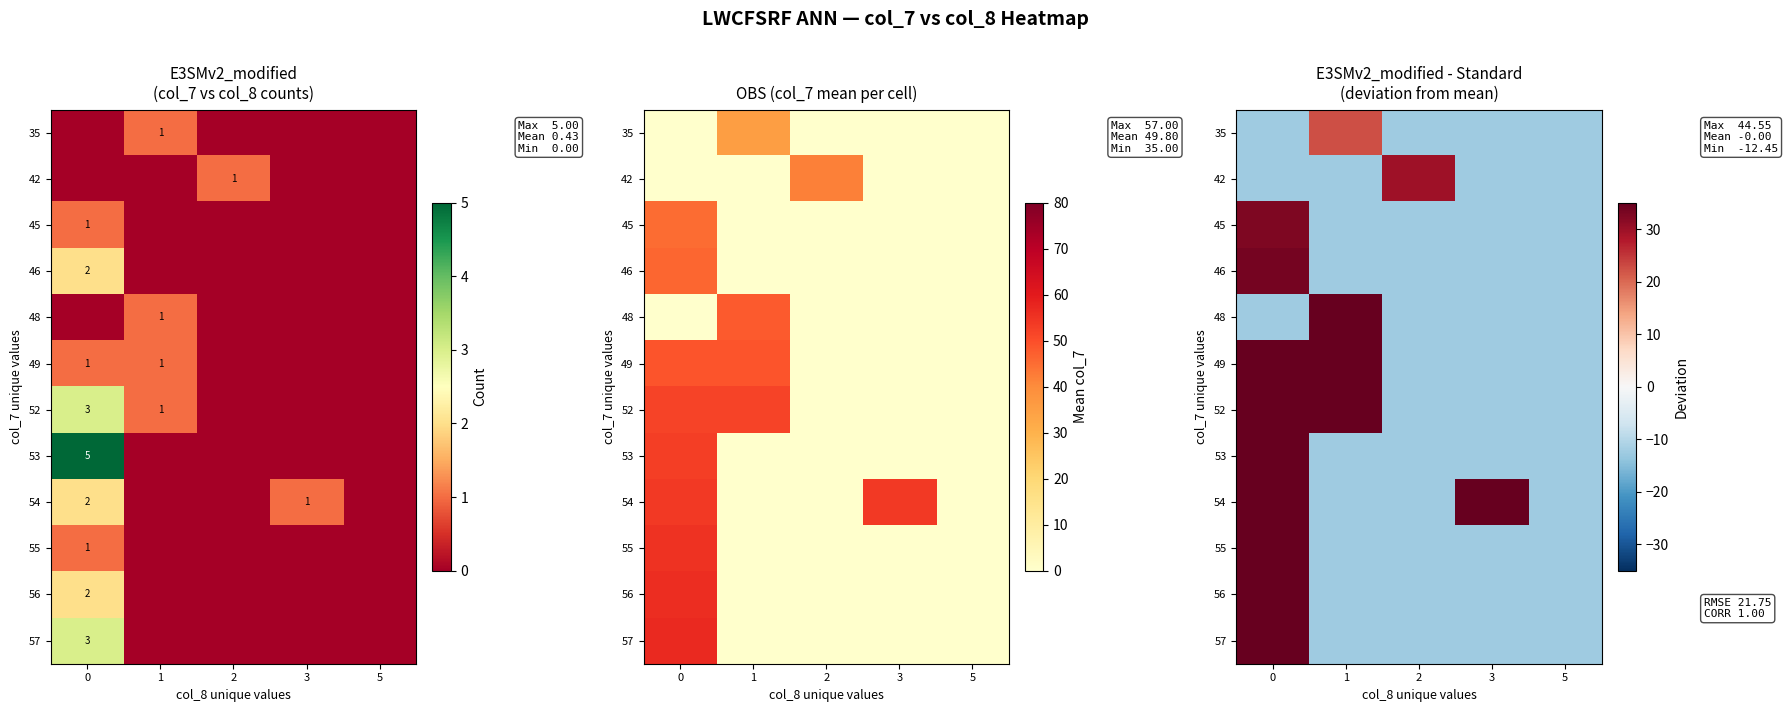

Is it true that row_1 equals -4.8 at 3?

False